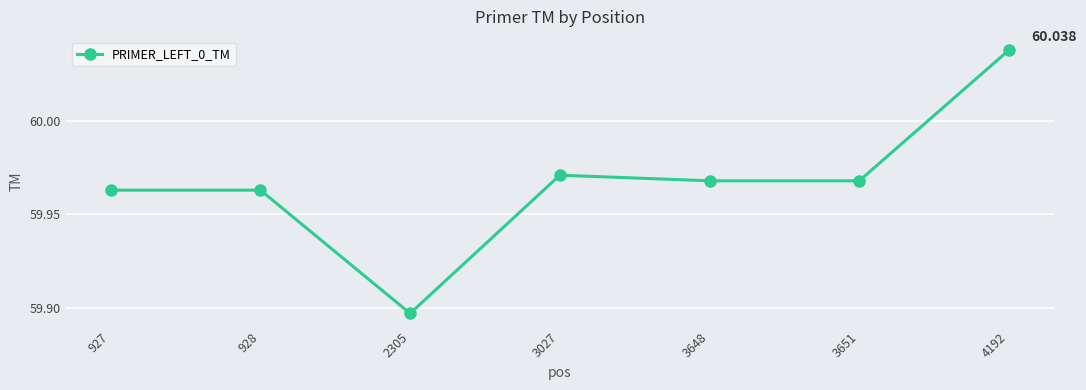

True or false: there are more than 2 points higher than both neighbors.

False